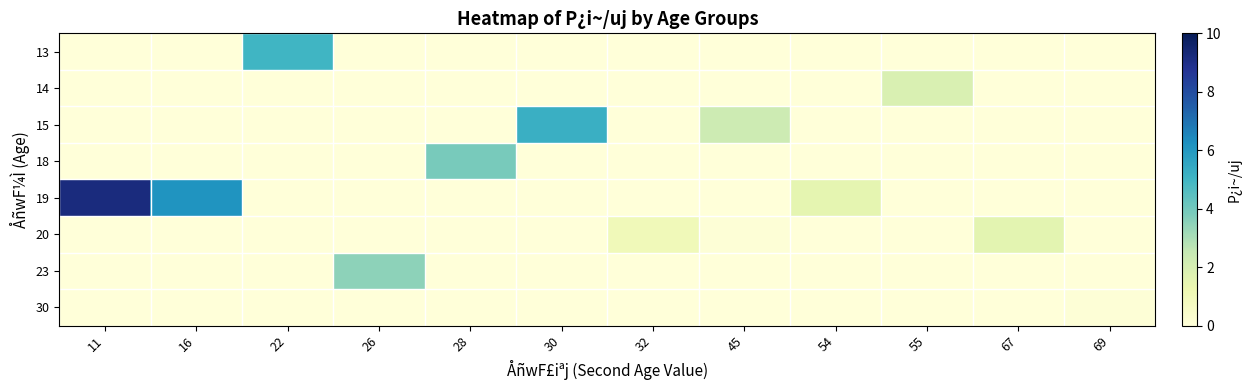

Between 26 and 55, which series saw the biggest shift?

row_6